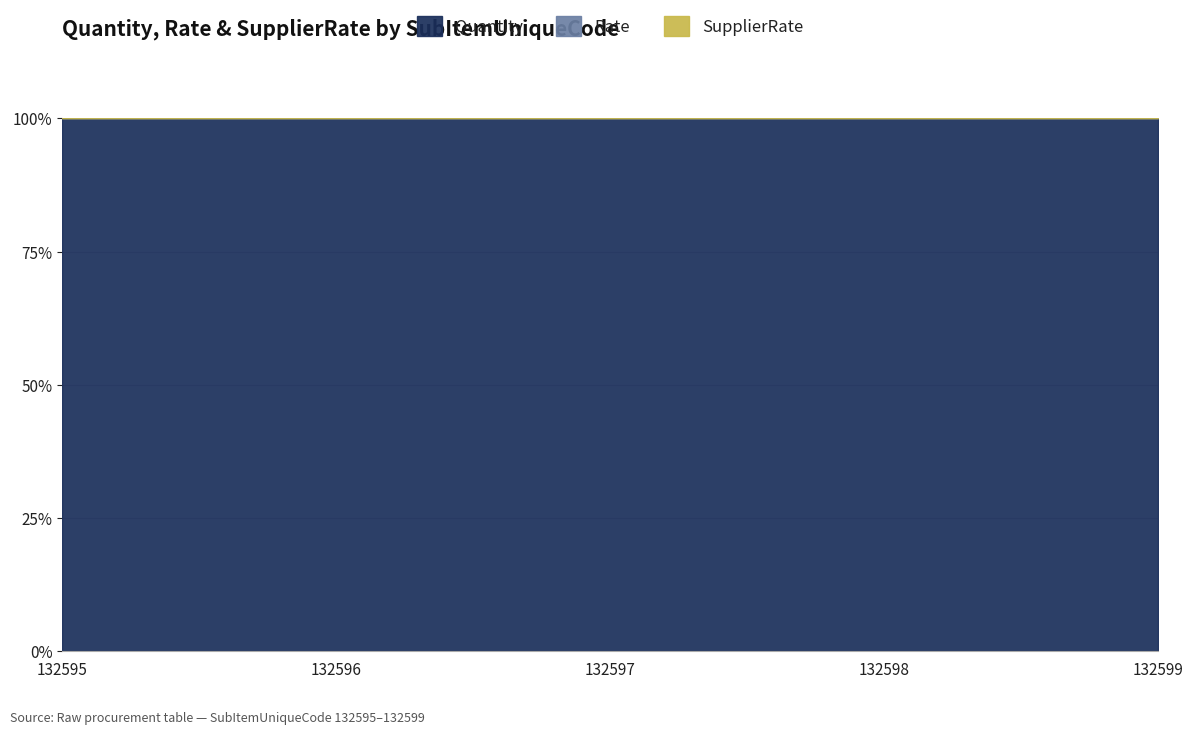

At which label does SupplierRate reach its peak?

132595